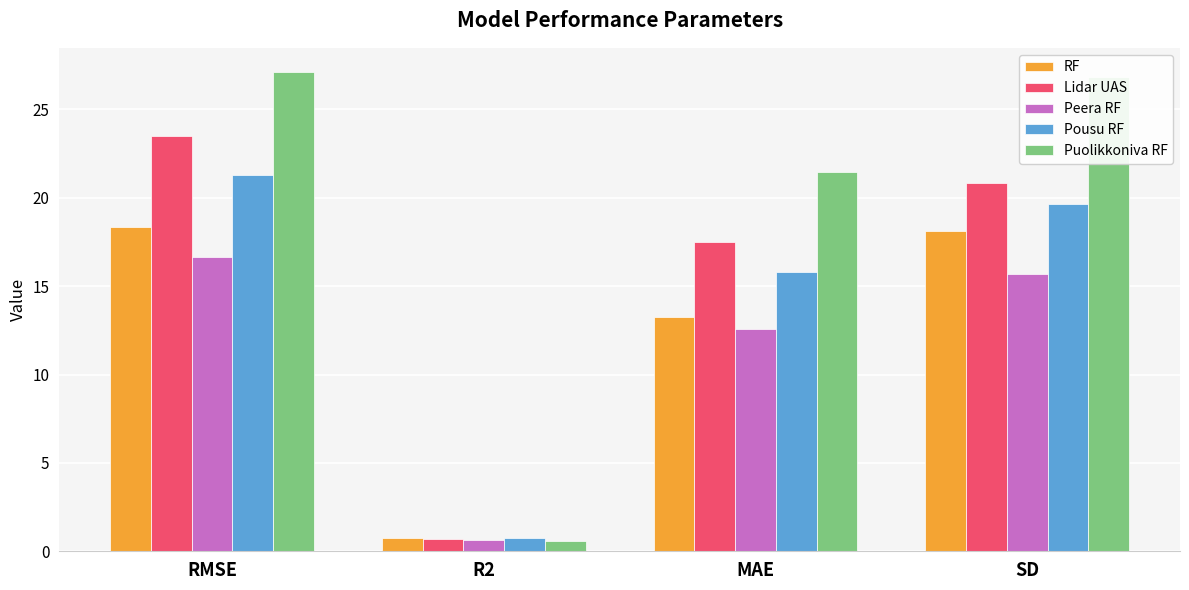

What position from the left is RMSE?

1